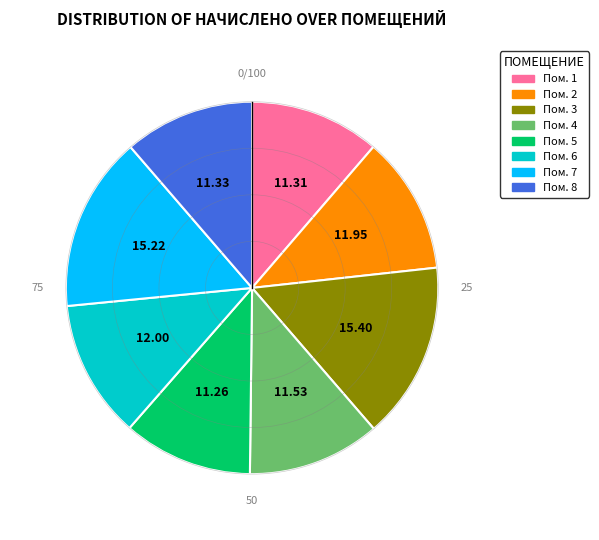

Is there a majority slice in this chart?

No